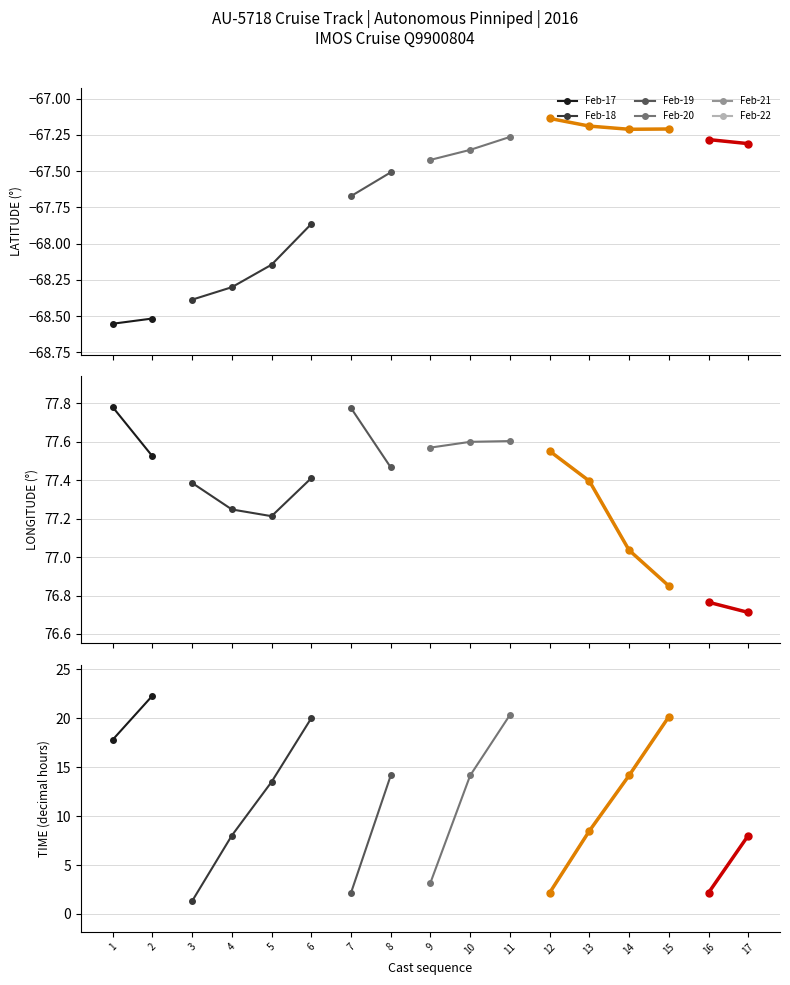

True or false: LONGITUDE has a value of 77.8 at 0.

True